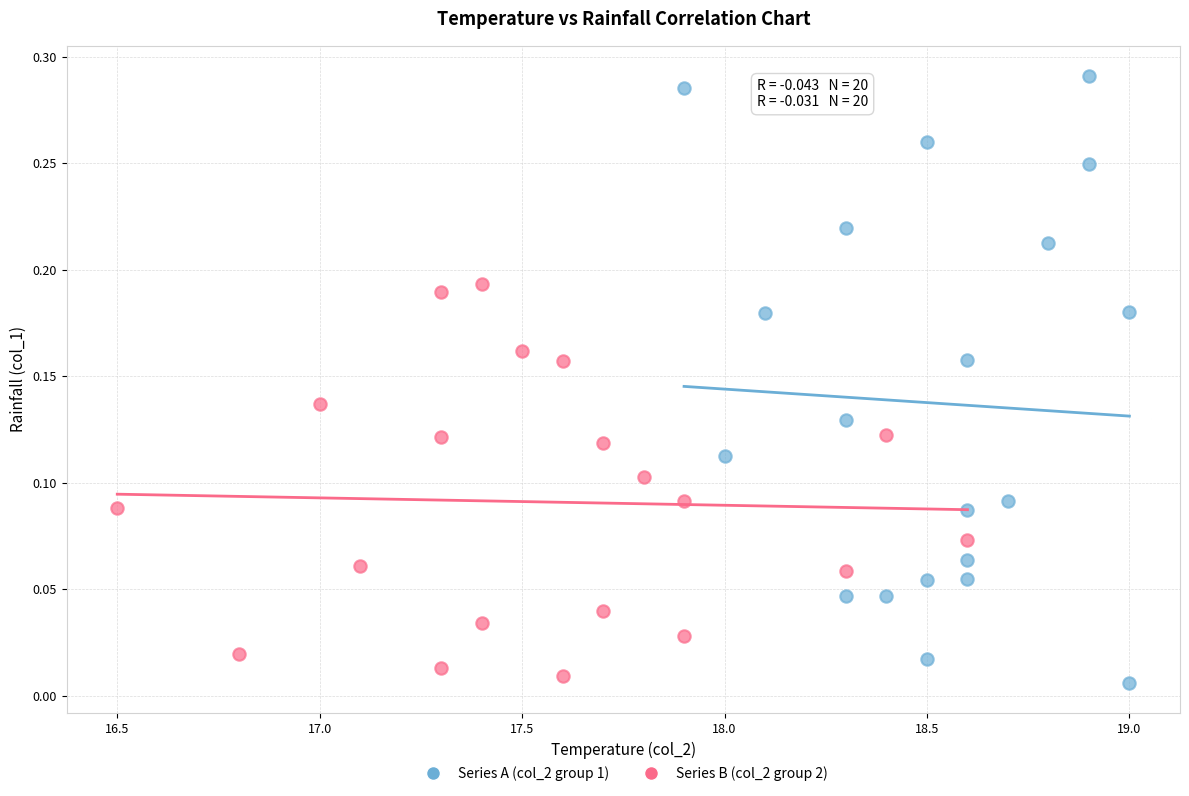

What are all the series names shown in the legend?

Series A (col_2 group 1), Series B (col_2 group 2)